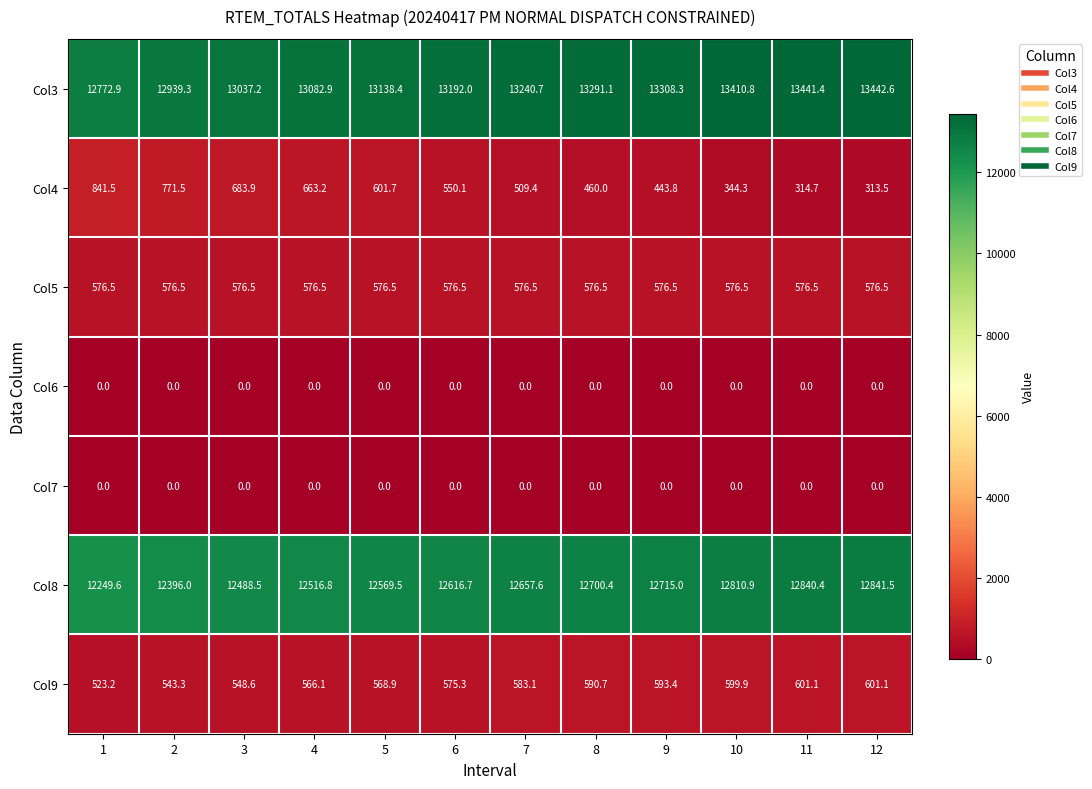

How many values in the Col8 series exceed 12657?

6